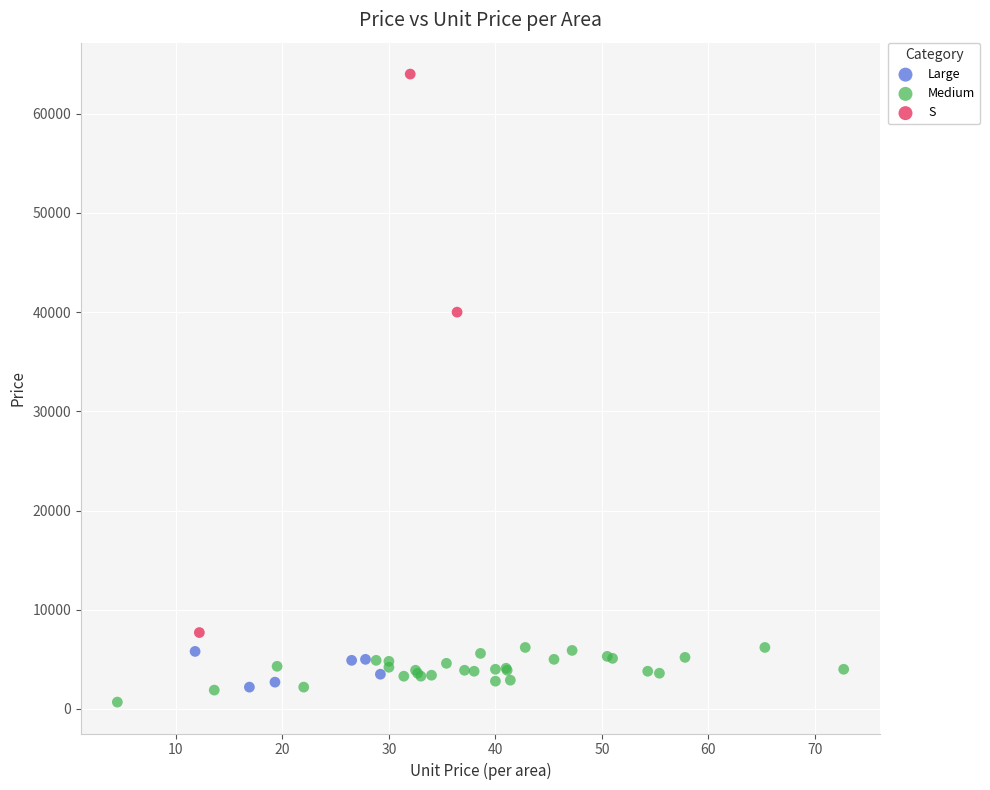

Which series has the widest spread of Y values?

S